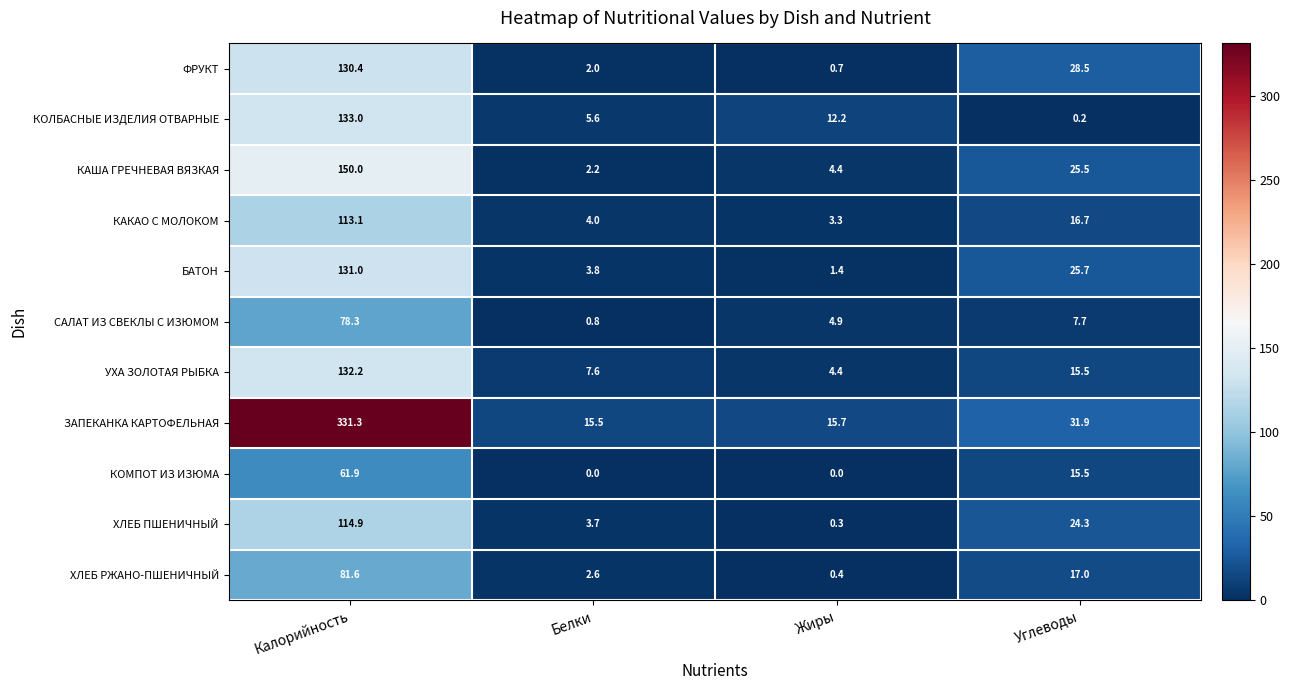

Which series has the largest total across all categories?

ЗАПЕКАНКА КАРТОФЕЛЬНАЯ